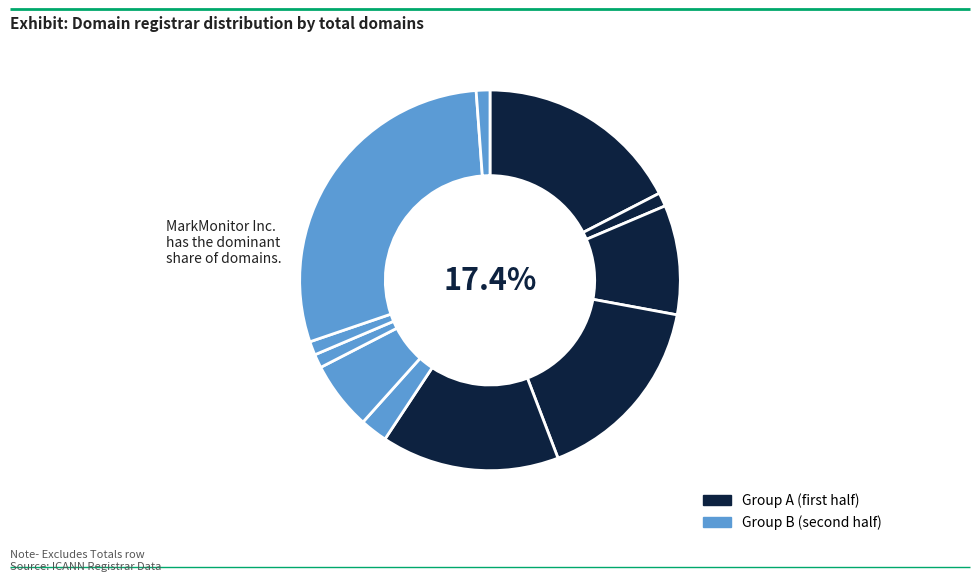

What is the smallest slice in the pie chart?

CSC Corporate Domains Inc.